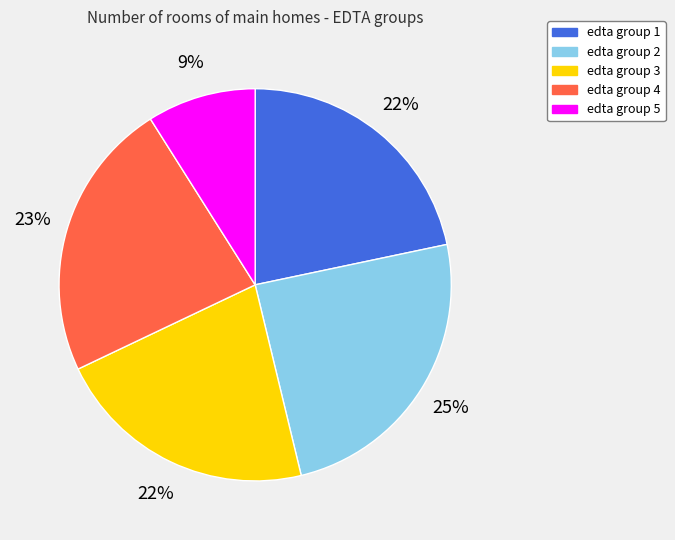

How many slices are in this pie chart?

5